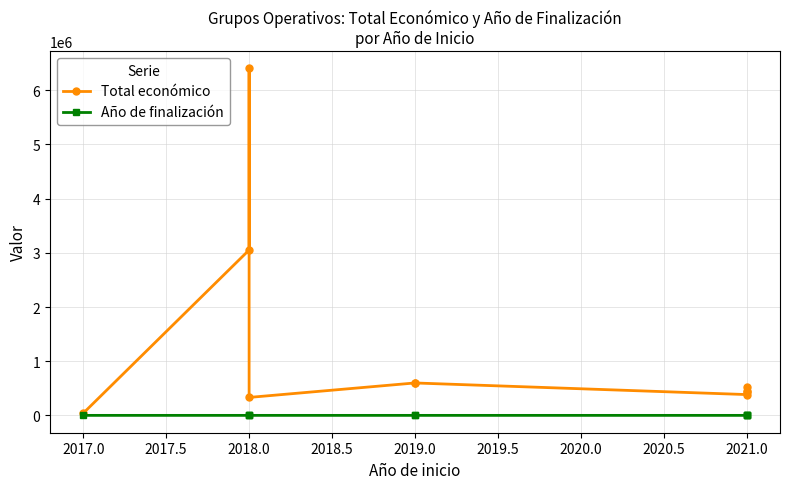

What are all the series names shown in the legend?

Total económico, Año de finalización